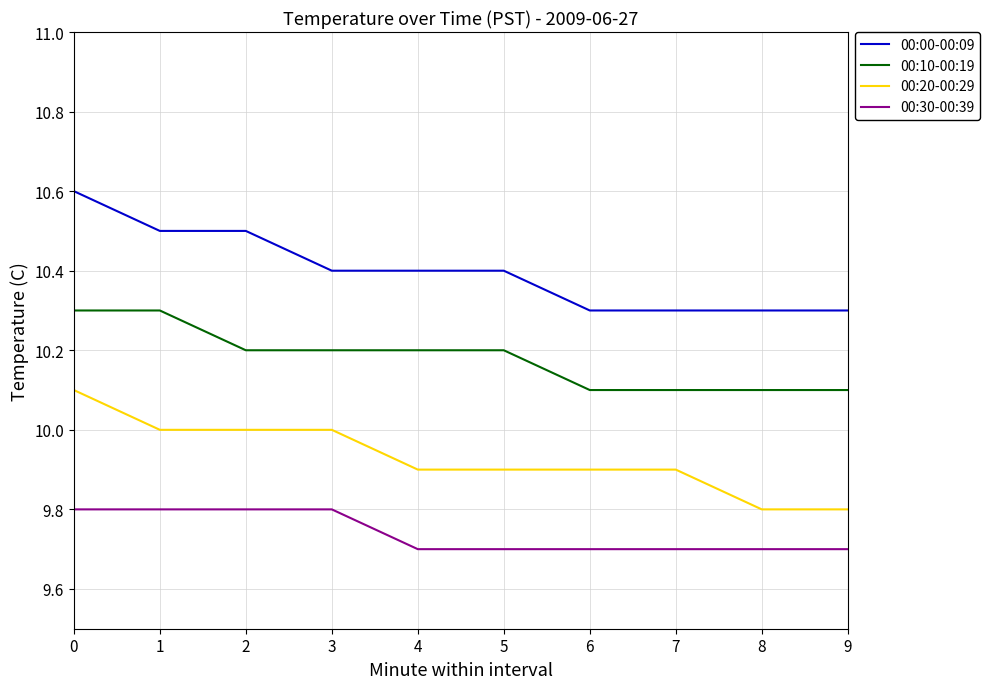

What is the difference between the highest and lowest values at 2?

0.7